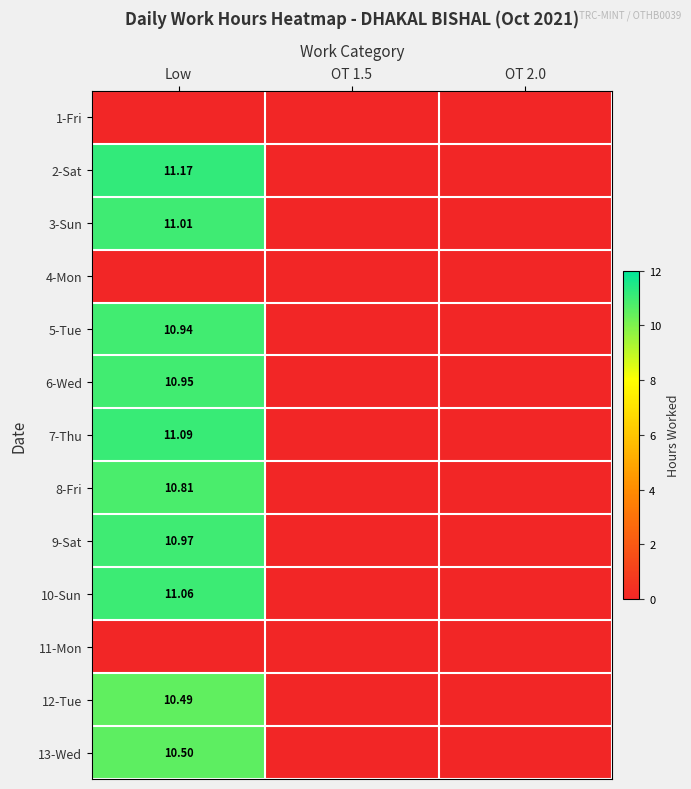

The value of 13-Wed at Low is 10.5. True or false?

True